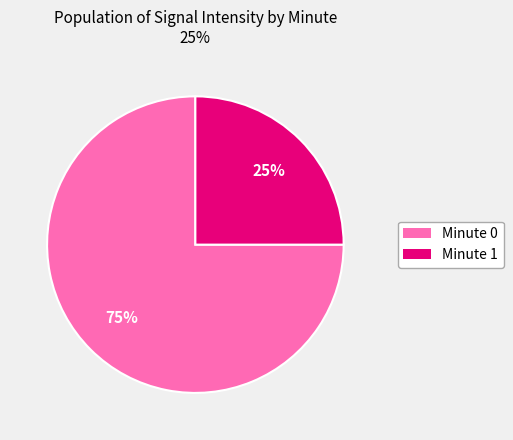

Is there a majority slice in this chart?

Yes